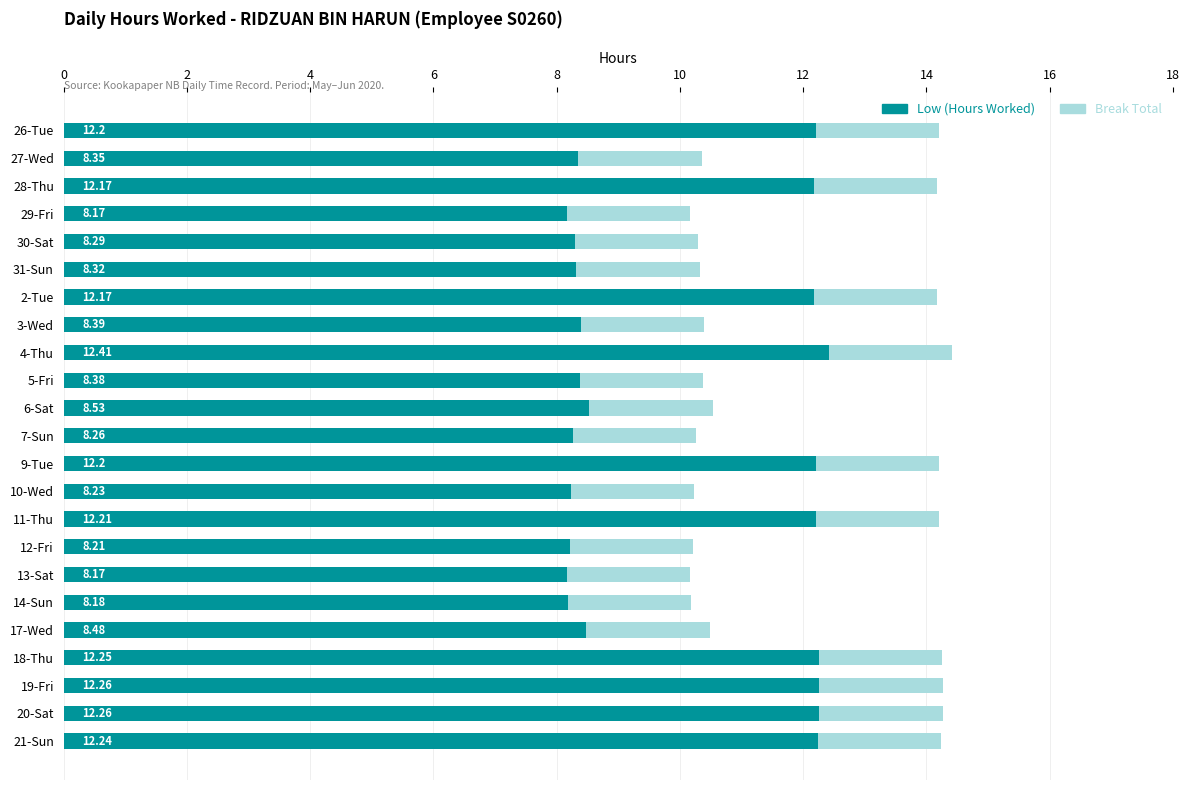

At how many categories does at least one series exceed 12?

10